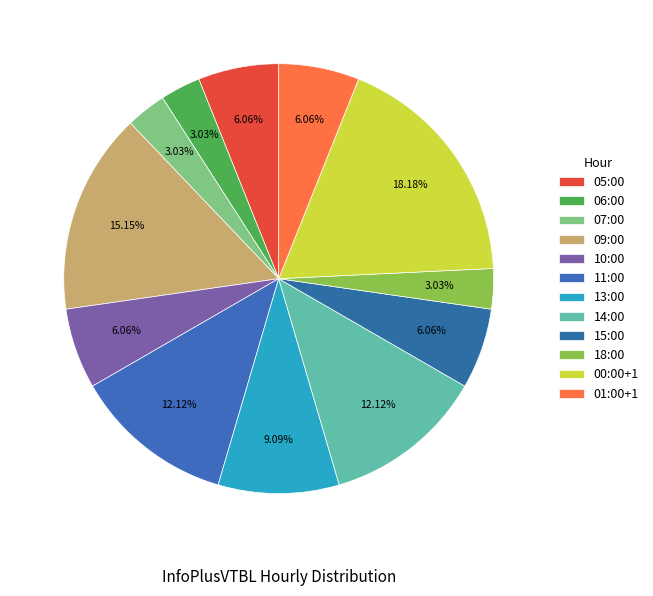

Rank the categories by value from highest to lowest.

00:00+1, 09:00, 11:00, 14:00, 13:00, 05:00, 10:00, 15:00, 01:00+1, 06:00, 07:00, 18:00